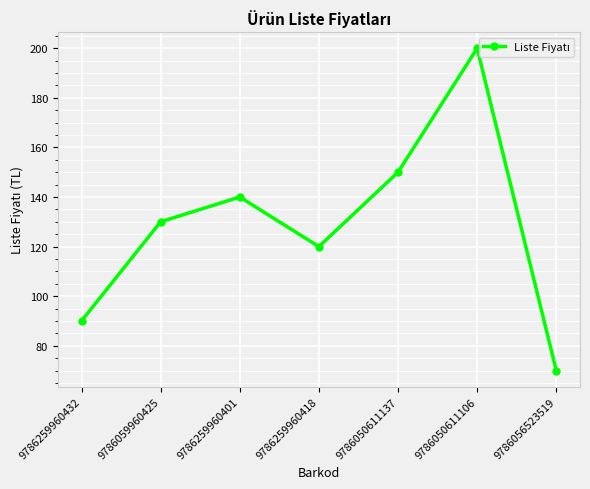

What is the label of the 4th point from the right?

9786259960418